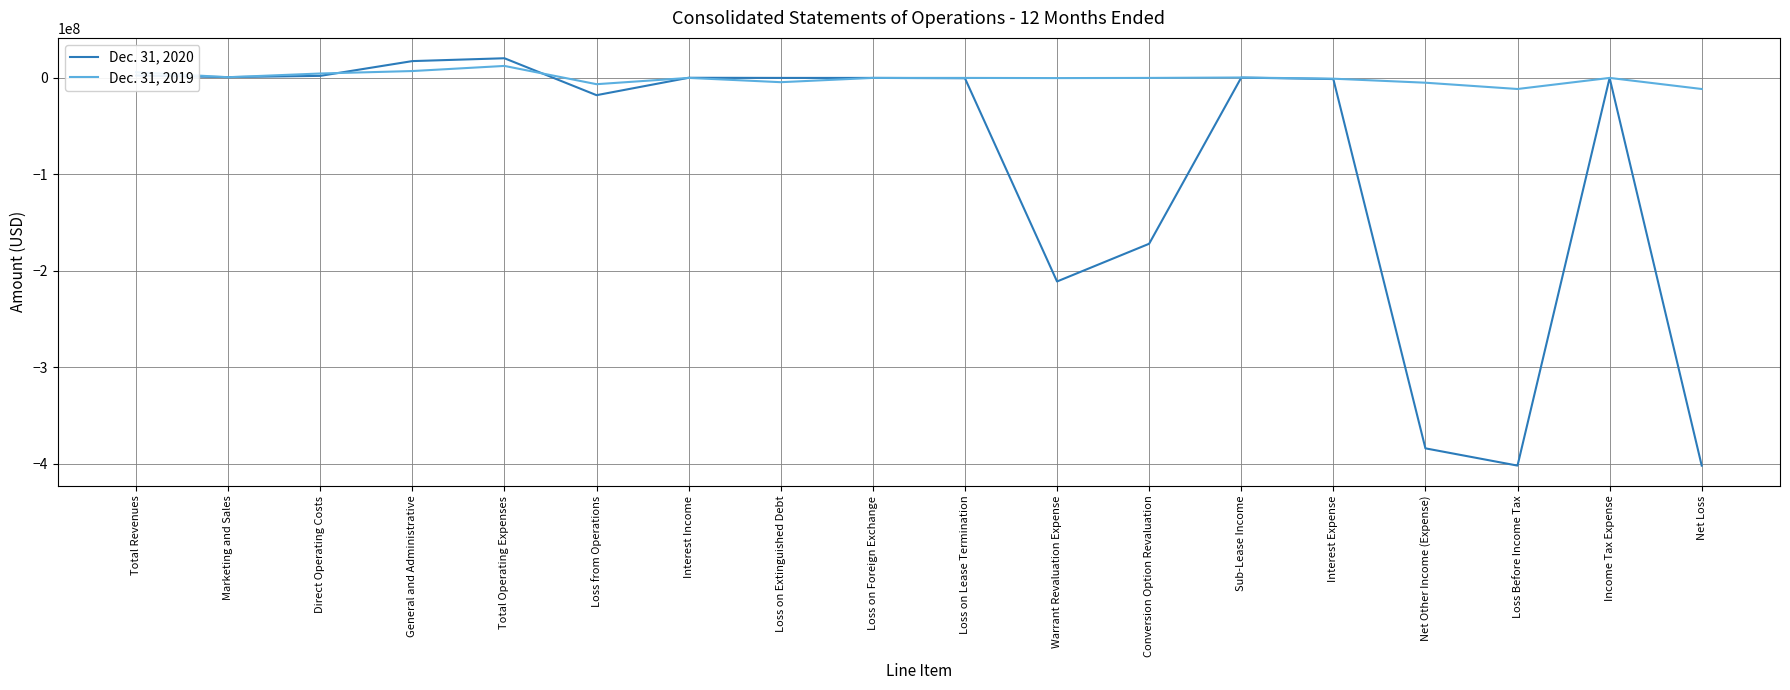

Which series ends up on top after the final intersection of Dec. 31, 2019 and Dec. 31, 2020?

Dec. 31, 2019